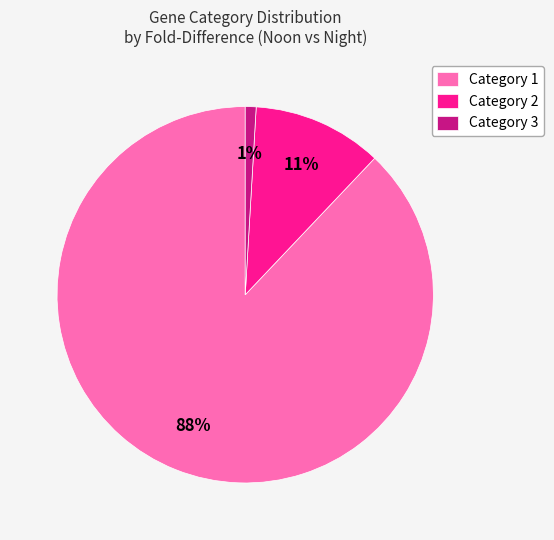

Does any single category account for the majority?

Yes